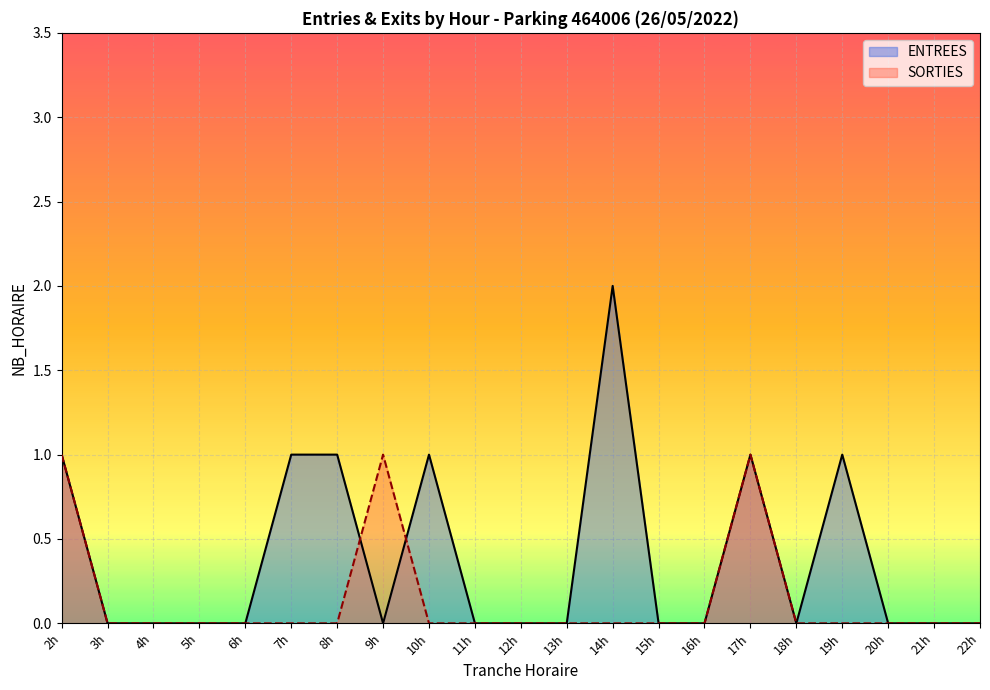

True or false: SORTIES has a value of 0 at 6h.

True